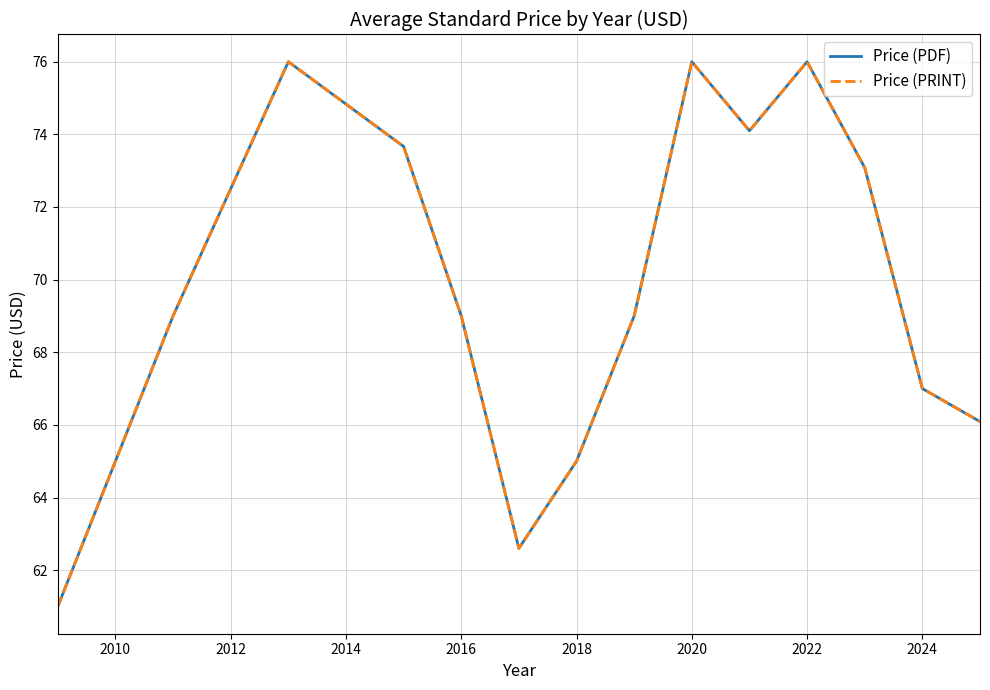

Does the chart have visible grid lines?

Yes